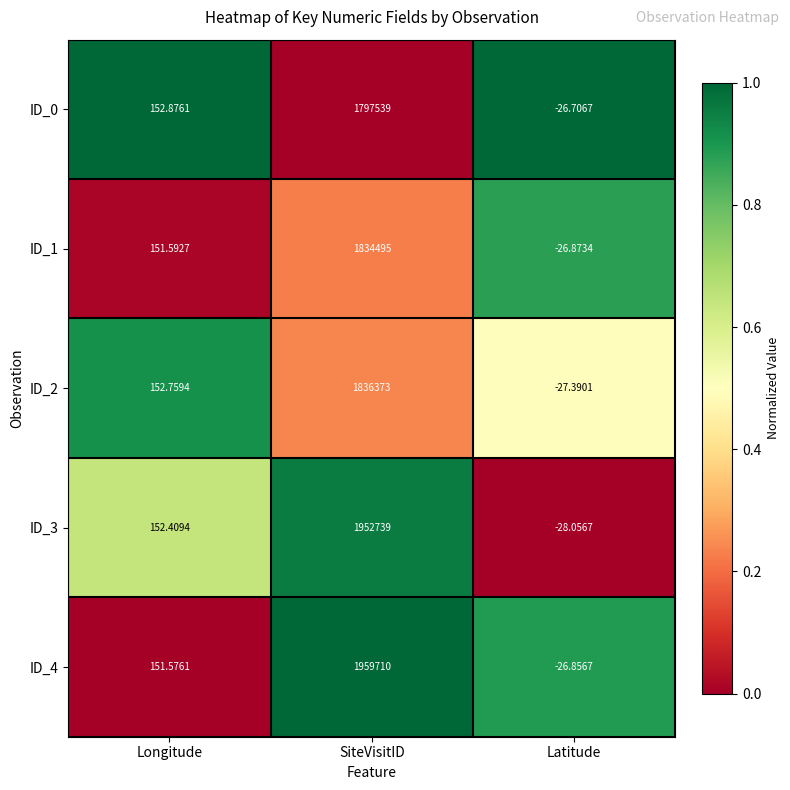

Which category has the lowest value in the ID_3 series?

Latitude